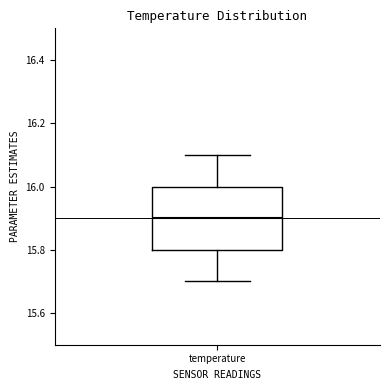

Where is the lower edge of the box for temperature on the y-axis? The values are not printed on the chart, so give them approximately, as read against the axis.

15.8